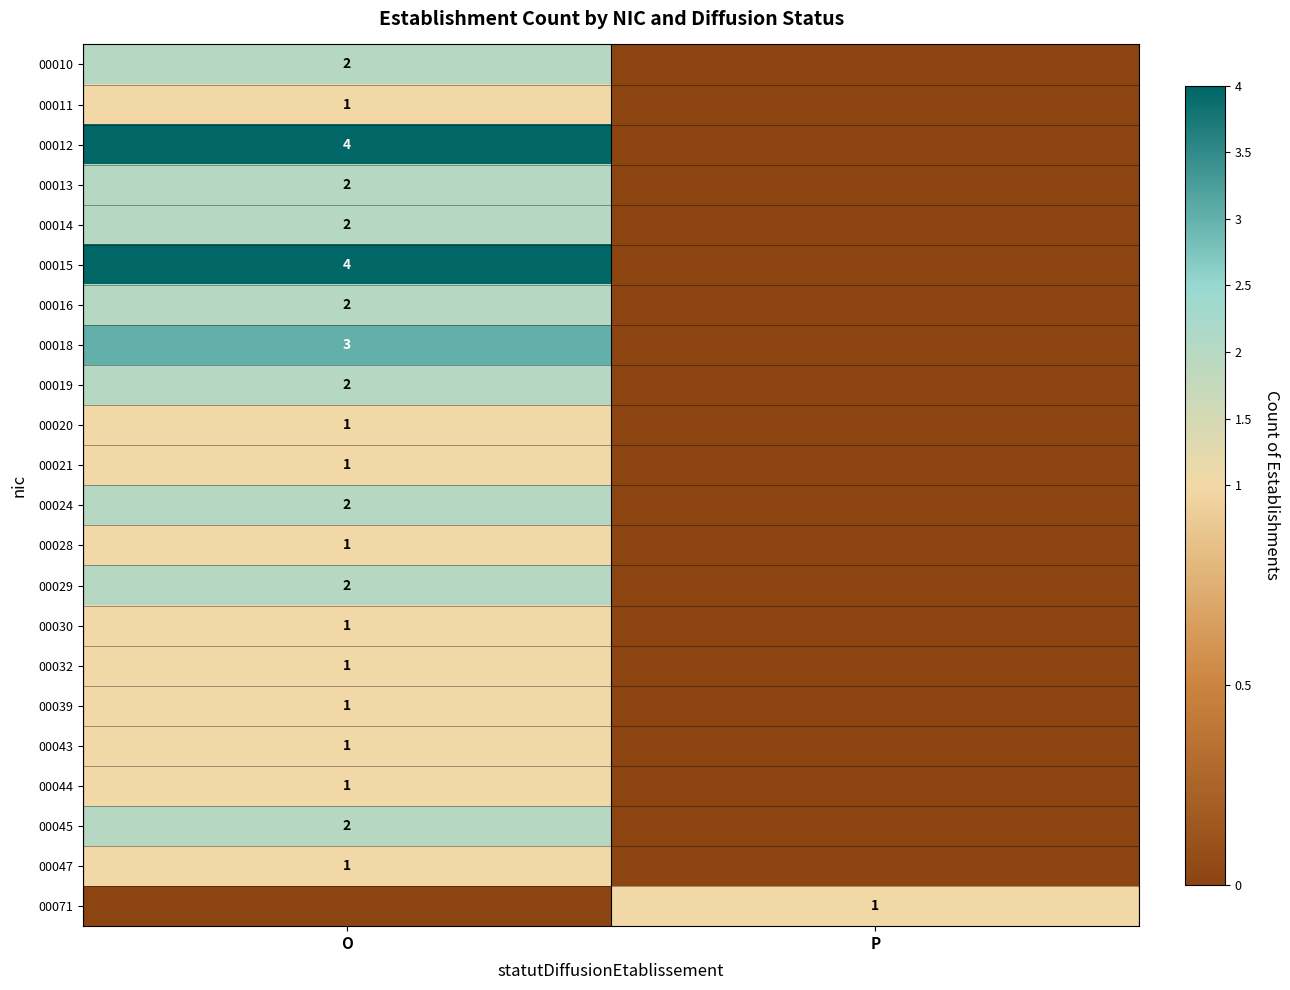

True or false: 00020 has a value of 2 at O.

False